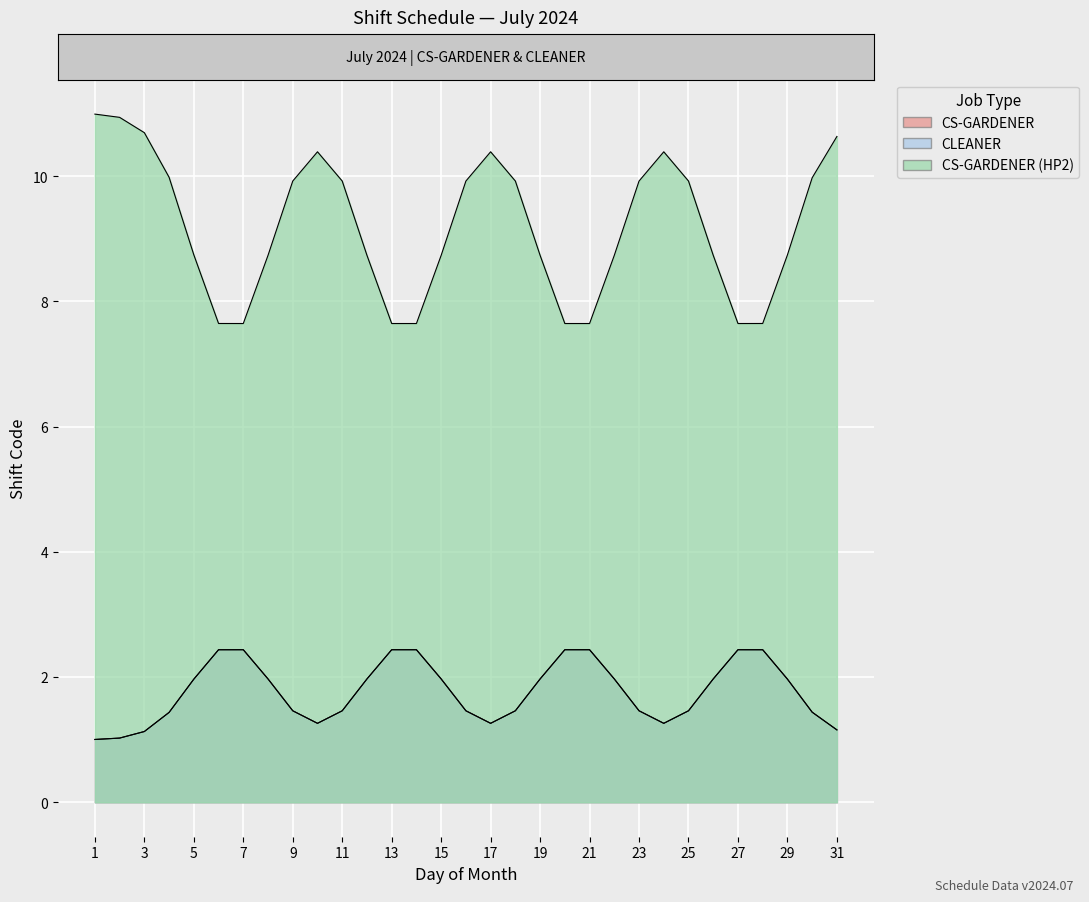

List the labels in order of CS-GARDENER value, smallest first.

1, 2, 3, 4, 5, 8, 9, 10, 11, 12, 15, 16, 17, 18, 19, 22, 23, 24, 25, 26, 29, 30, 31, 6, 7, 13, 14, 20, 21, 27, 28